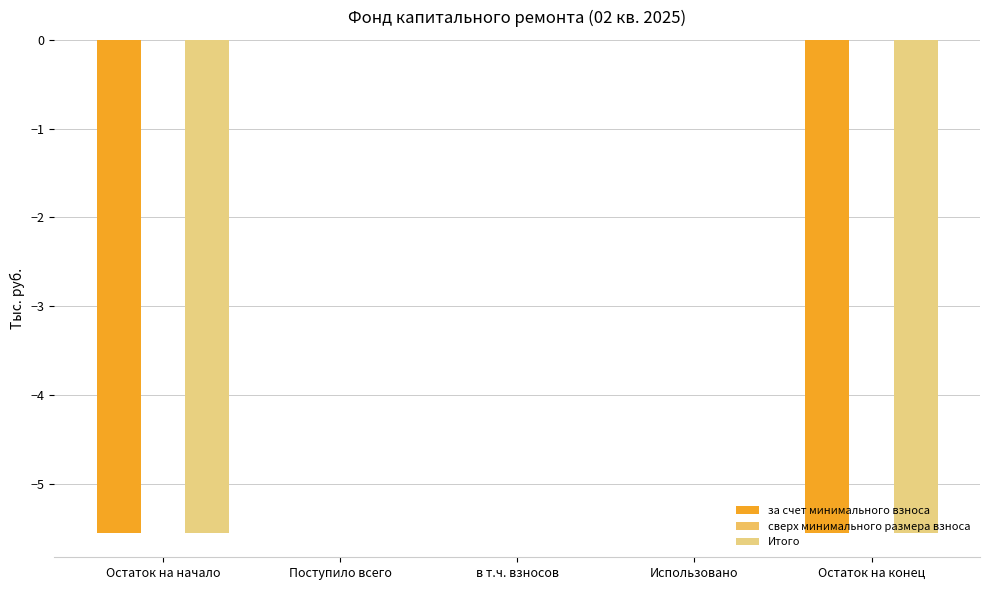

Count the number of data series in this chart.

2